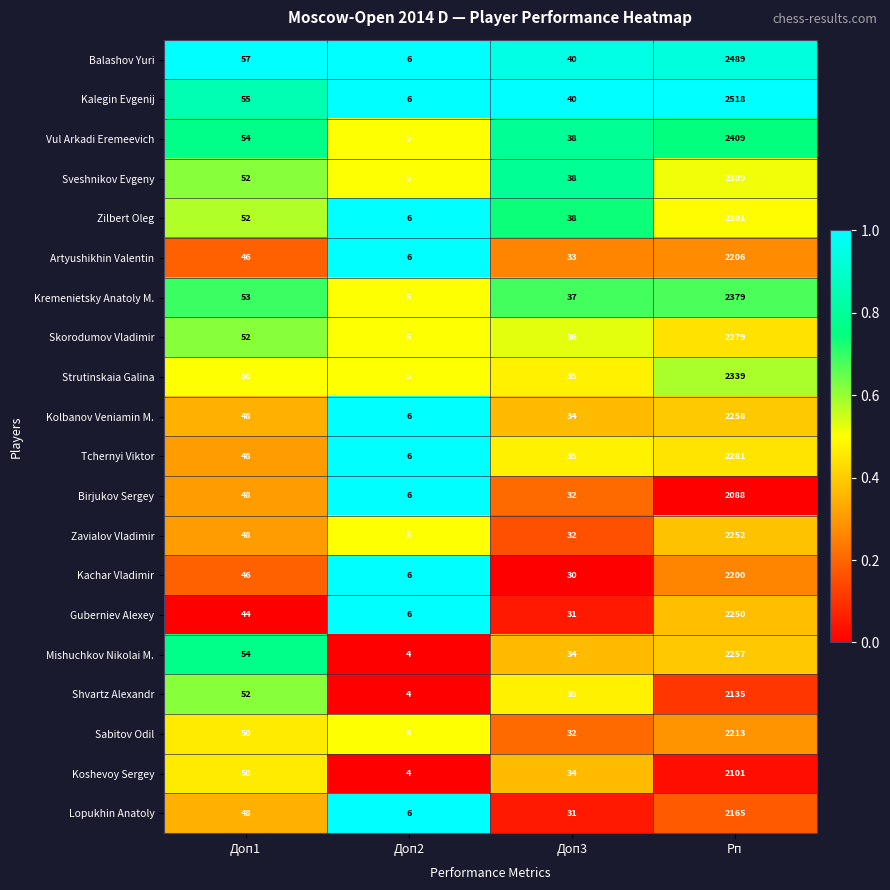

What is the sum of all Birjukov Sergey values?

2174